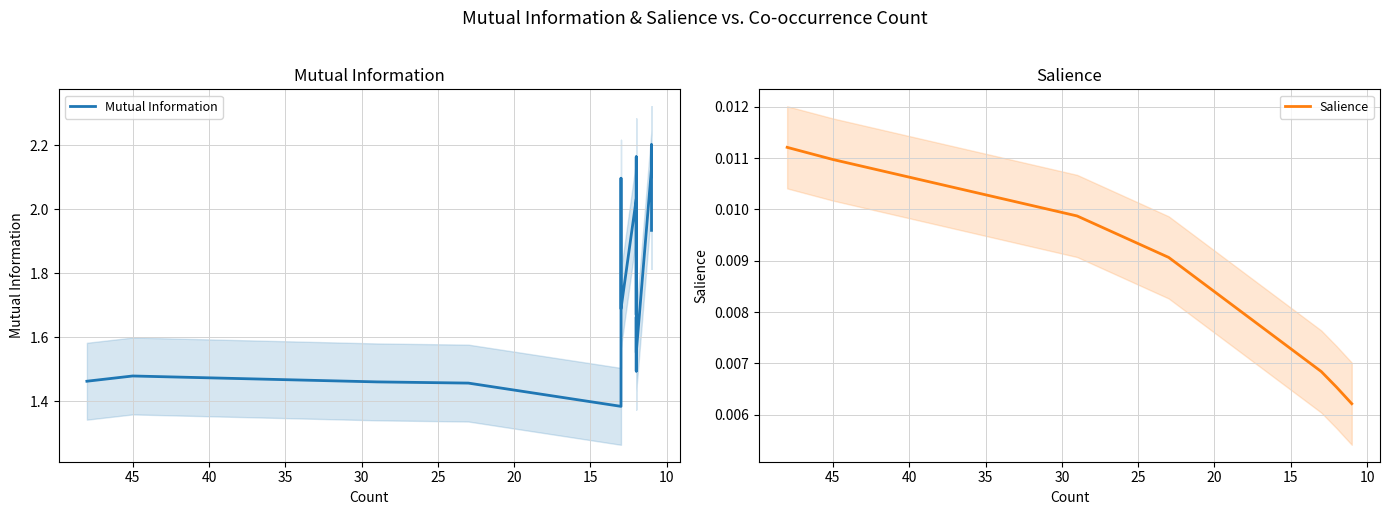

Which series has the largest range (max minus min)?

Mutual Information